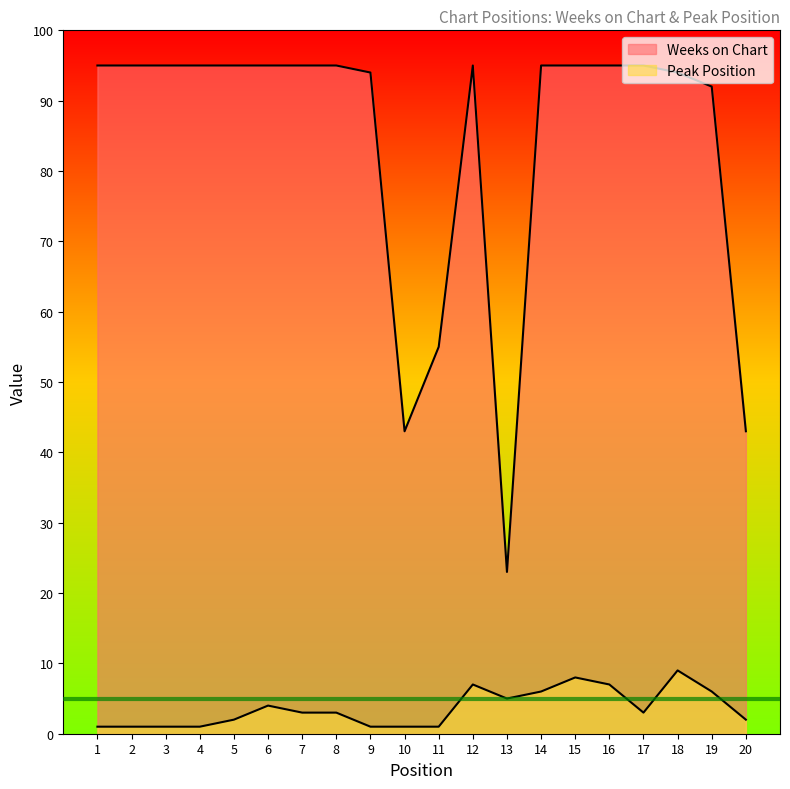

Between 1 and 2, which series saw the biggest shift?

Weeks on Chart